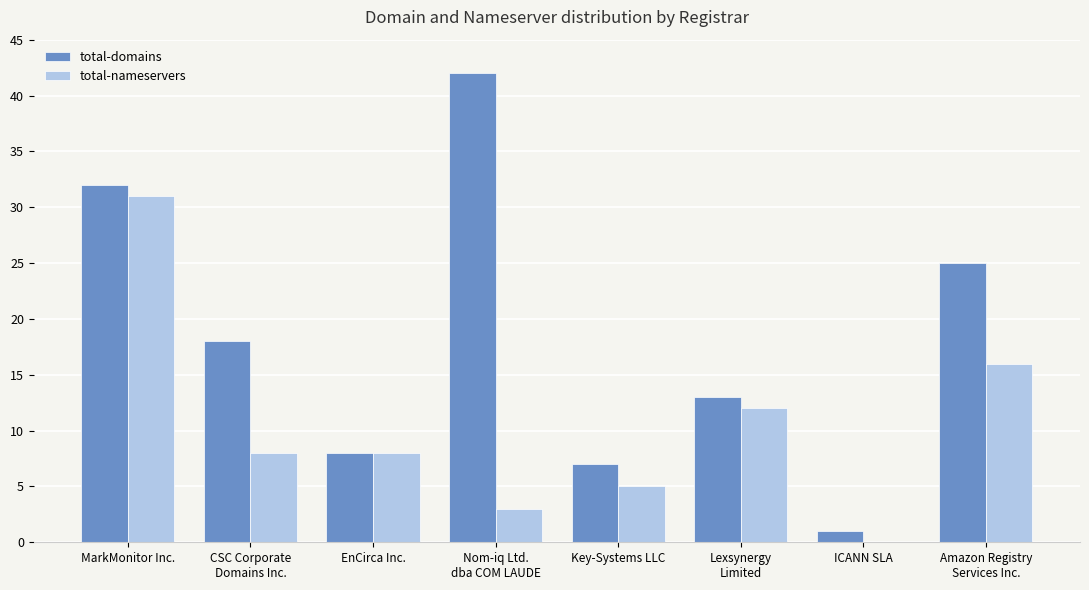

How many data points does each series have?

8